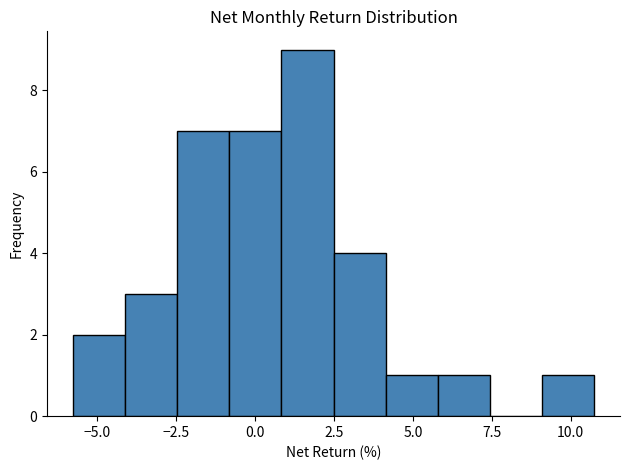

Around what value on the x-axis is the tallest bar? Give the approximate position of its centre, as read against the axis.

1.5